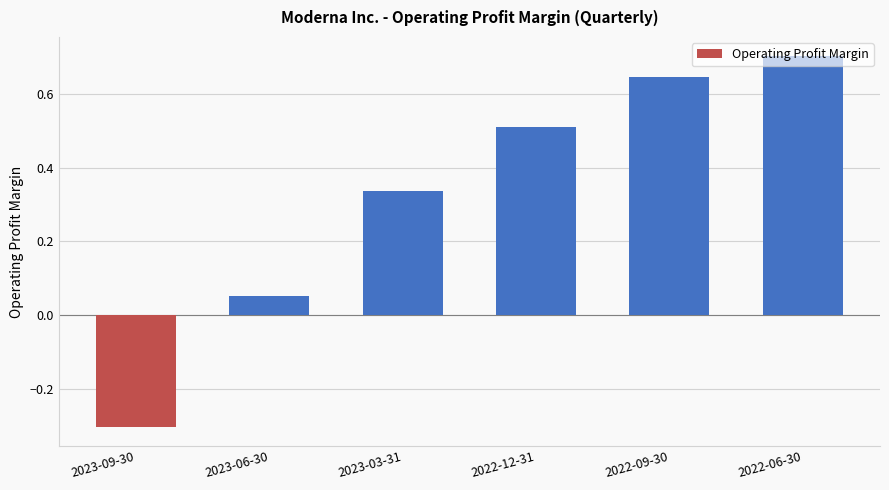

Where does the data first go above 0?

2023-06-30